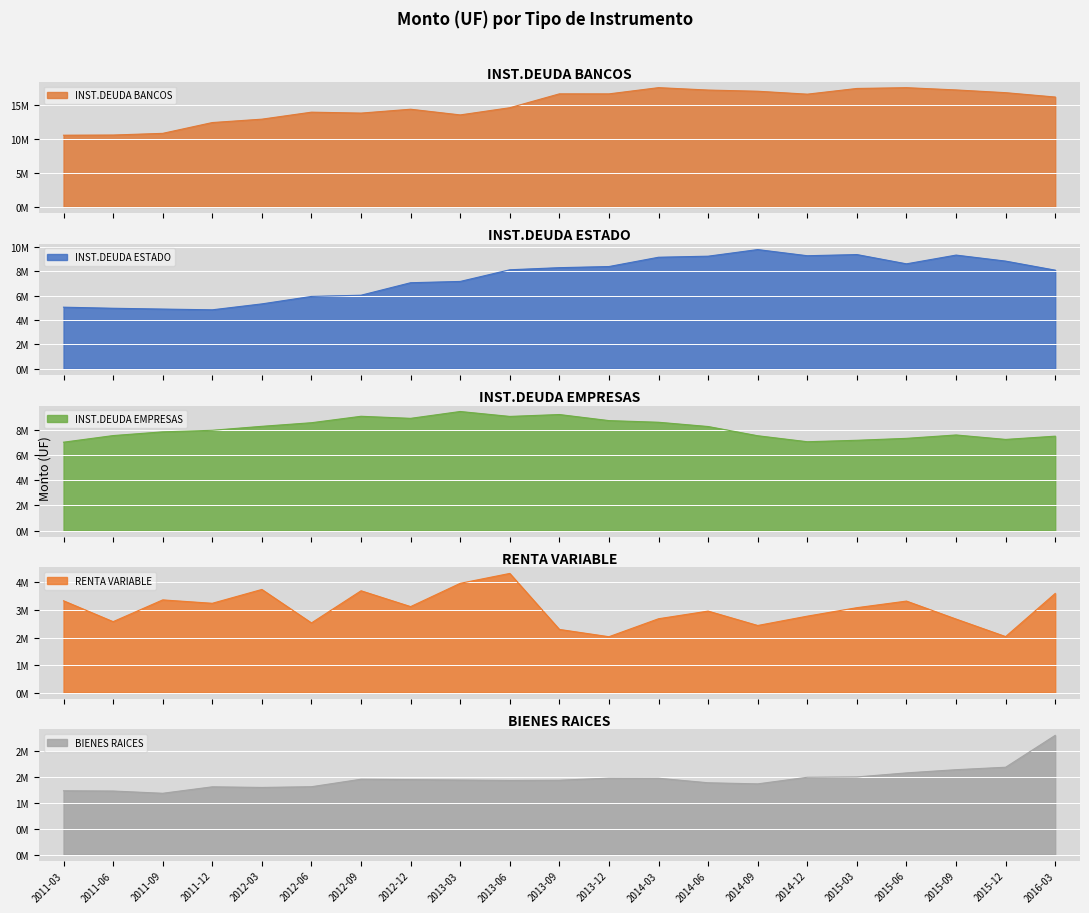

How many series are shown in this chart?

5